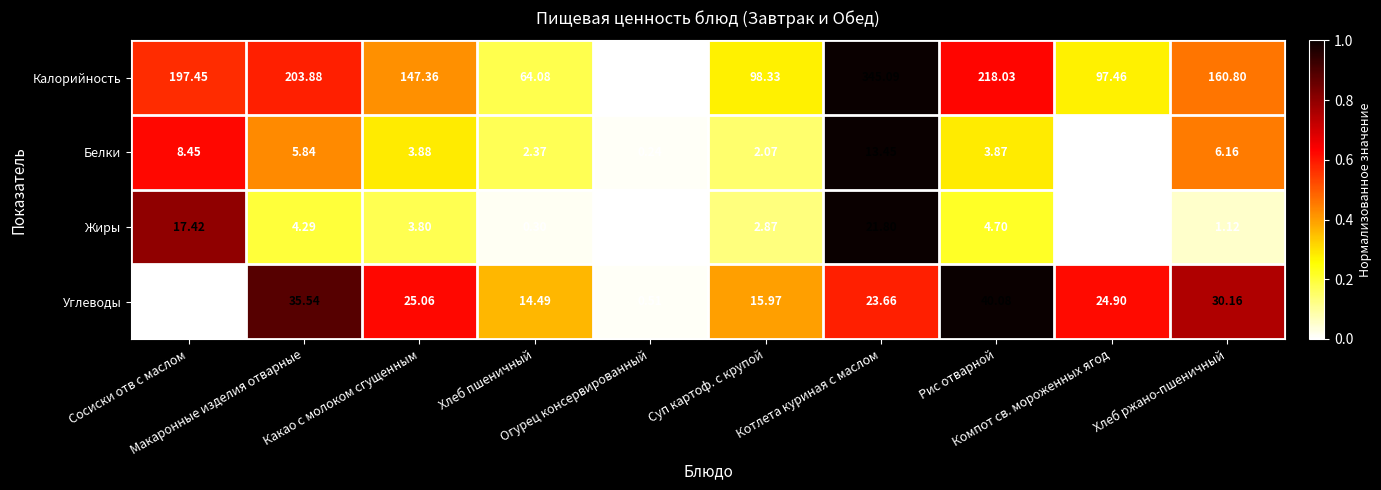

At which category is the sum across all series the highest?

Котлета куриная с маслом